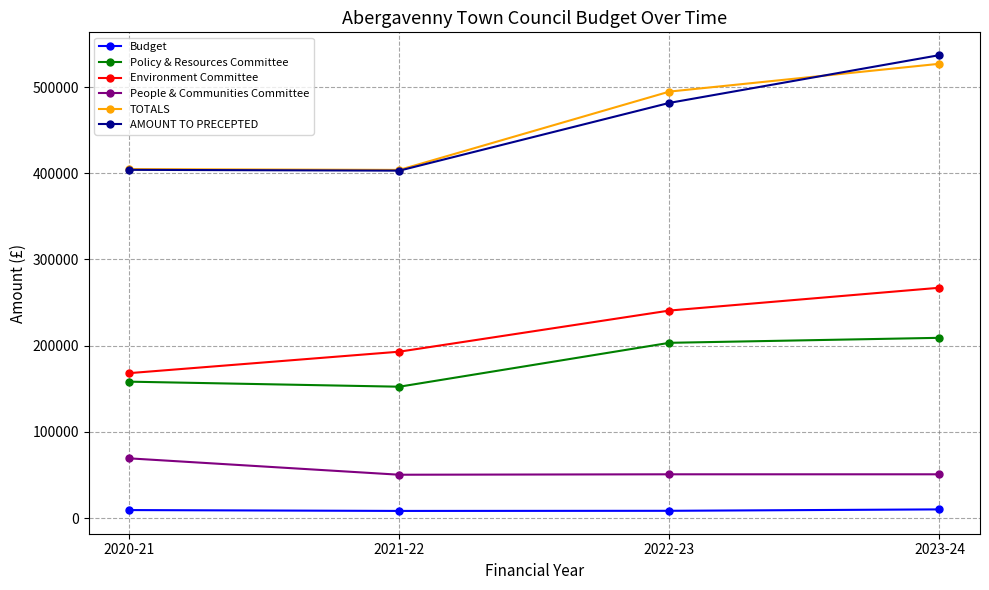

At 2023-24, list the series in order from largest to smallest.

AMOUNT TO PRECEPTED, TOTALS, Environment Committee, Policy & Resources Committee, People & Communities Committee, Budget